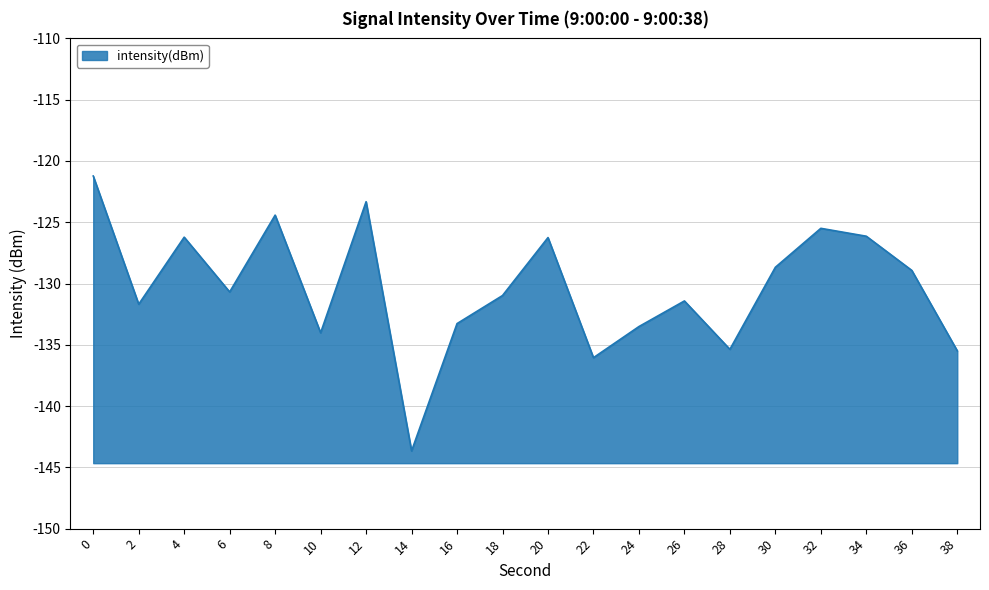

What is the value of the 12th point from the left?

-136.1